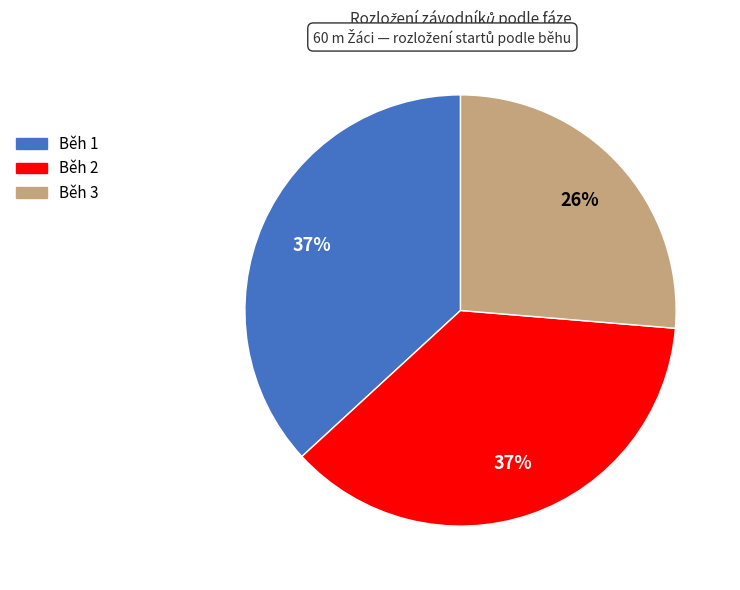

Is it true that Běh 3 is 40% of the pie?

False